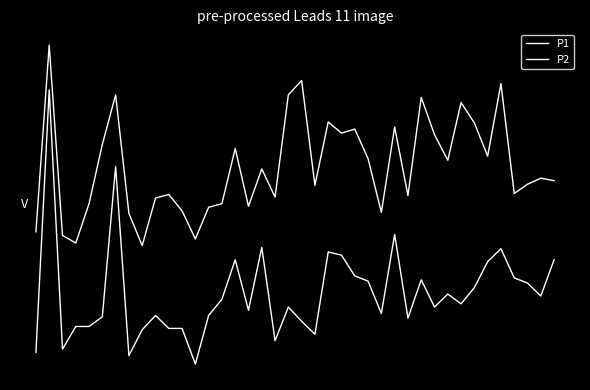

How many interior local valleys does the P1 series have?

12